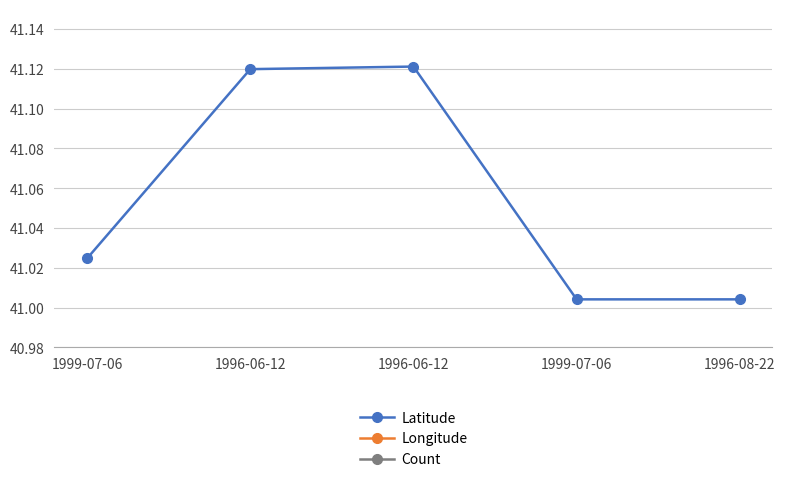

True or false: Count and Longitude intersect in this chart.

False